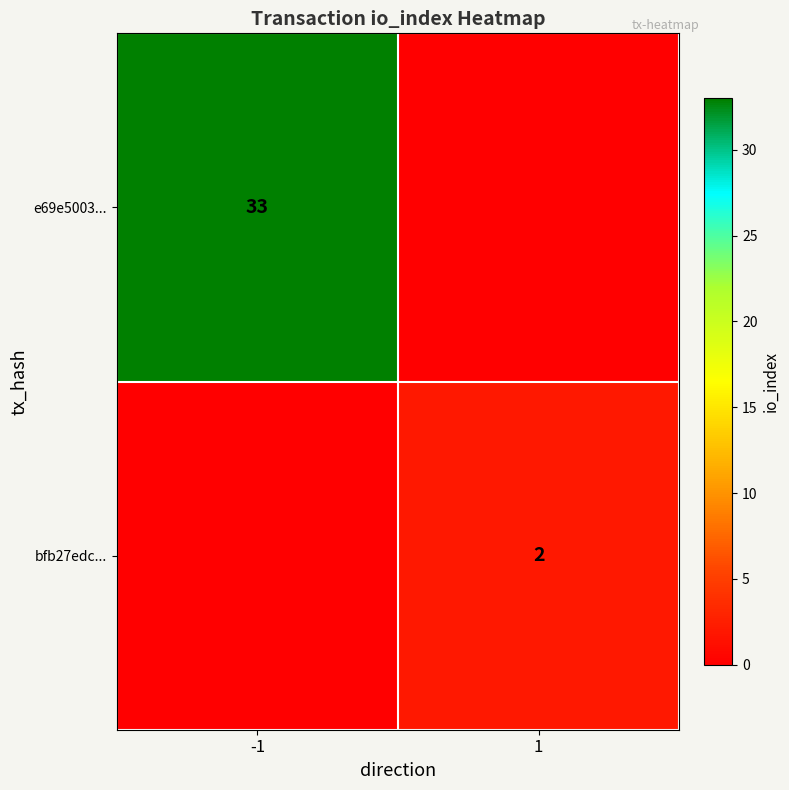

What is the spread (max minus min) of values at -1?

33